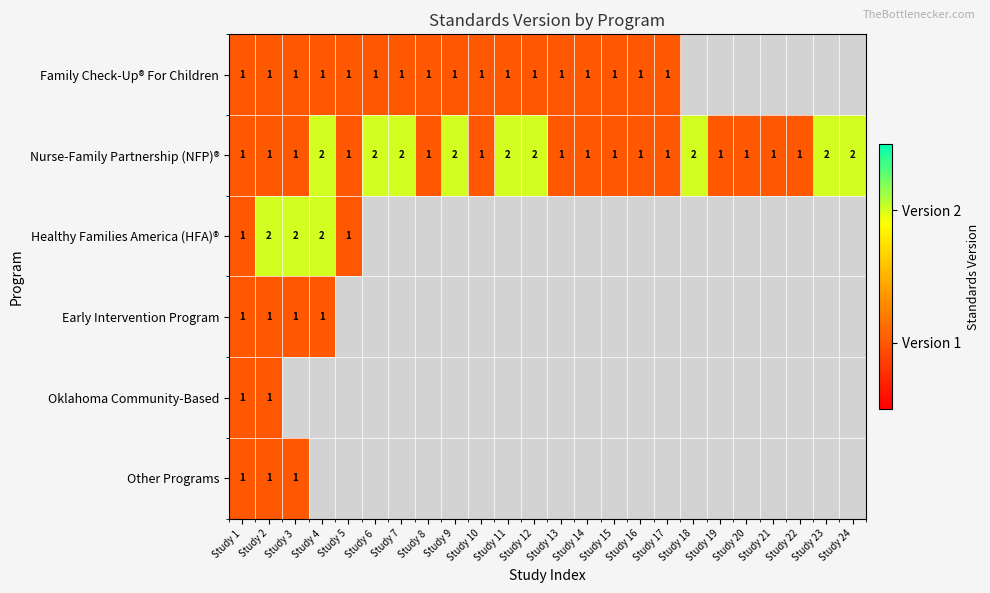

What is the total value across all series at Study 2?

7